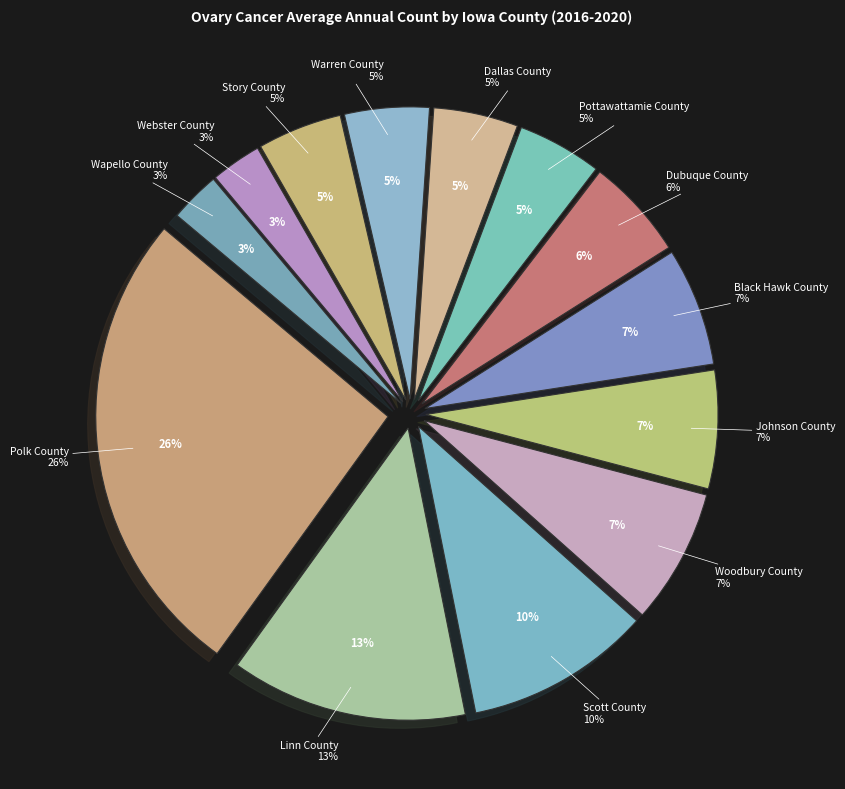

How many segments does this pie chart have?

13